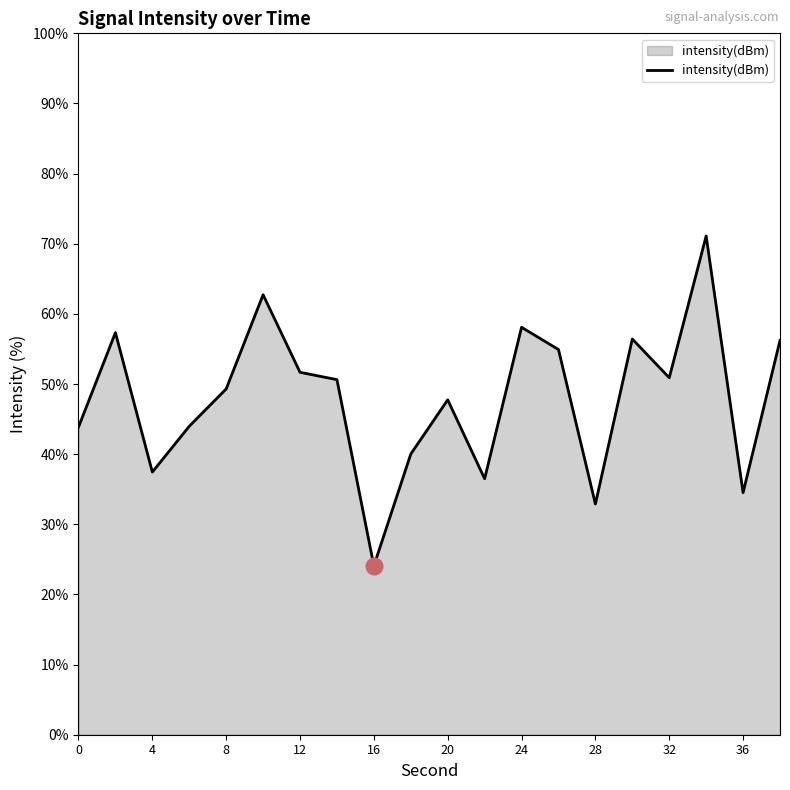

How many values are below 50?

10